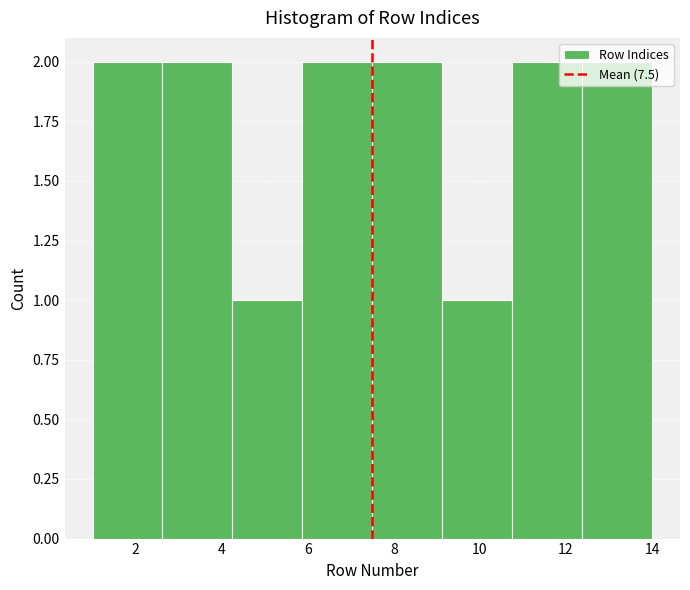

Reading left to right, transcribe this chart: for each bar, give the range it covers on the x-axis and its height. Neither the bar edges nor the heights are printed on the chart, so give them approximately, as read against the axes.

1.0 to 2.6: 2
2.6 to 4.2: 2
4.2 to 5.8: 1
5.8 to 7.6: 2
7.6 to 9.2: 2
9.2 to 10.8: 1
10.8 to 12.4: 2
12.4 to 14.0: 2